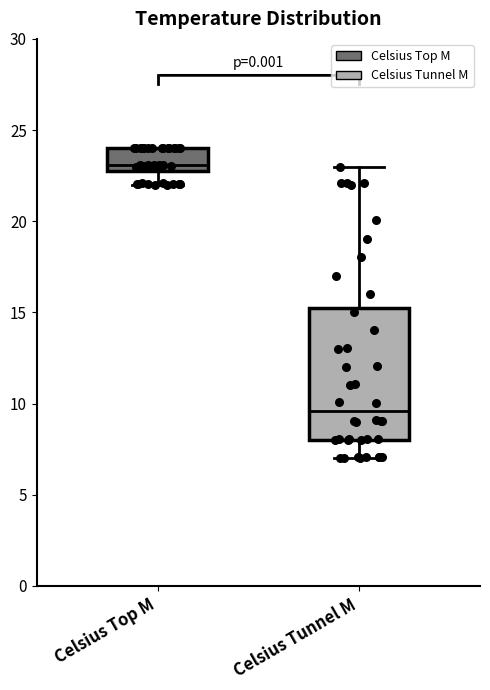

Reading left to right, transcribe this box plot: for each box, give where its median line is, the range the box spans, and where its two whiskers end, as read against the y-axis. The values are not printed on the chart, so give them approximately, as read against the axis.

Celsius Top M: median 23.0 (just above the box's lower edge), box 23.0 to 24.0, whiskers 22.0 to 24.0
Celsius Tunnel M: median 9.5, box 8.0 to 15.5, whiskers 7.0 to 23.0